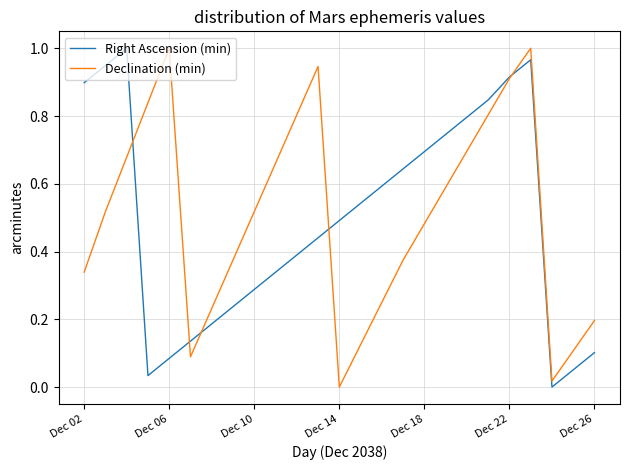

The value of Declination (min) at Dec 06 is 0.6. True or false?

False